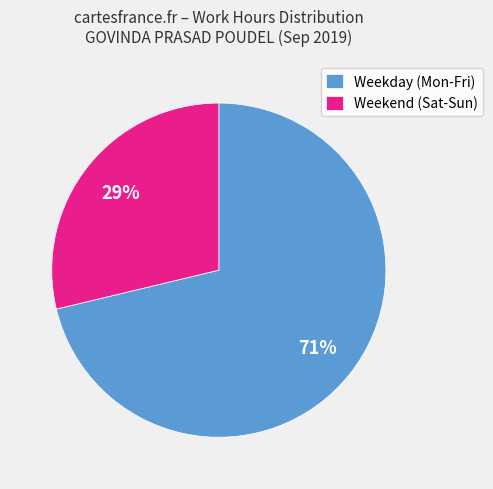

To the nearest percent, what portion does Weekend (Sat-Sun) represent?

29%